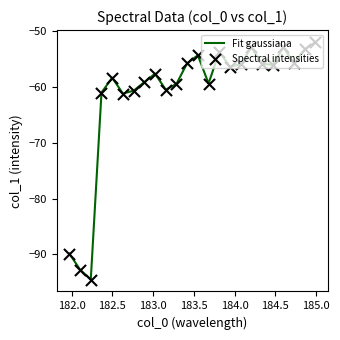

What is the difference between the maximum and minimum values?

42.5